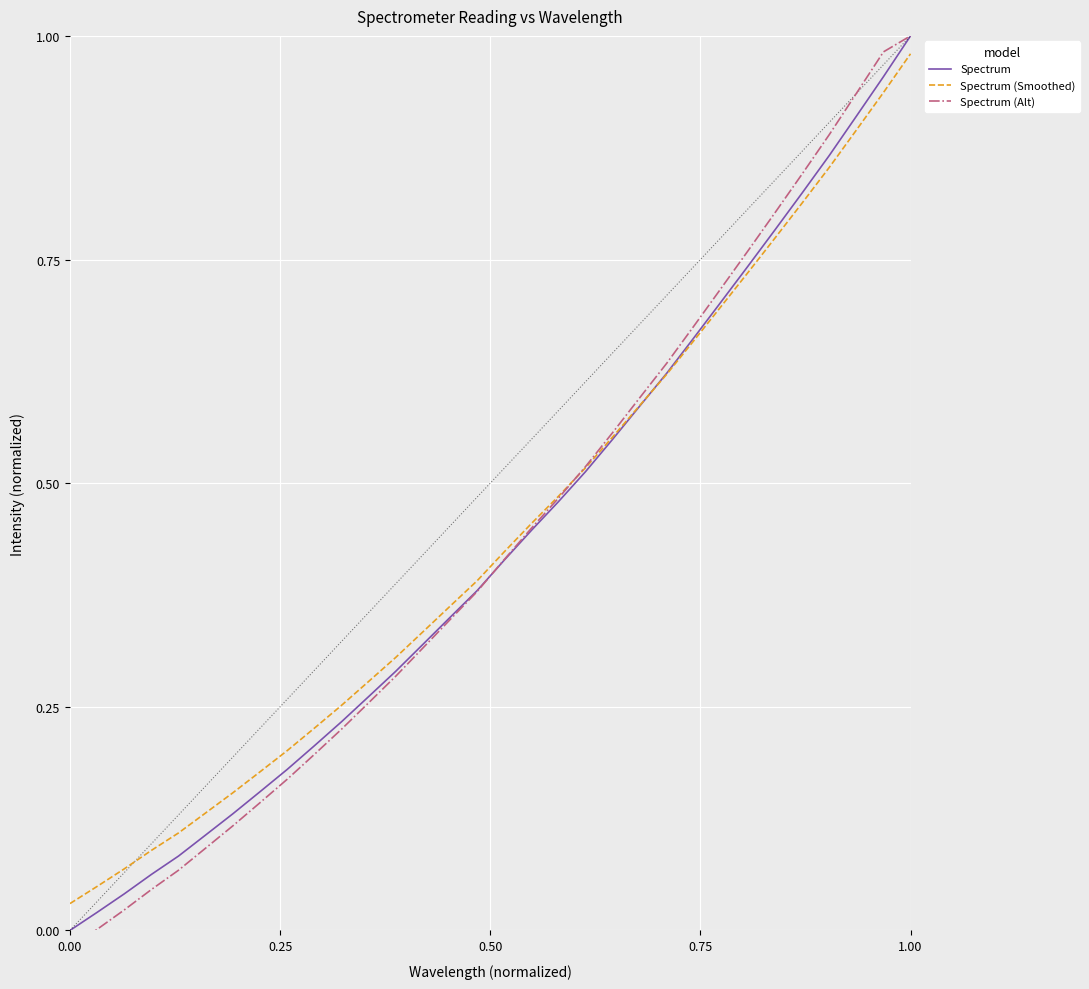

True or false: Spectrum (Smoothed) has more than 0 points higher than both neighbors.

False